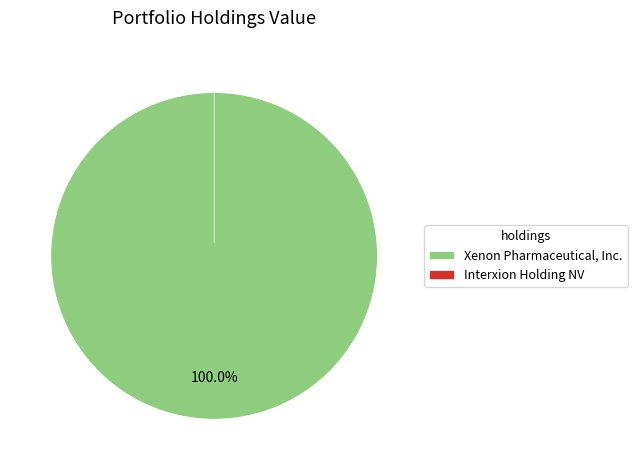

How many segments does this pie chart have?

2